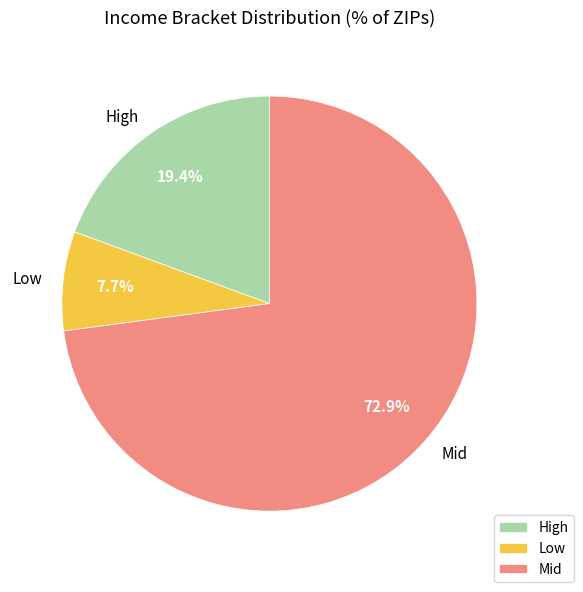

Combined, do Mid and Low account for over 50%?

Yes